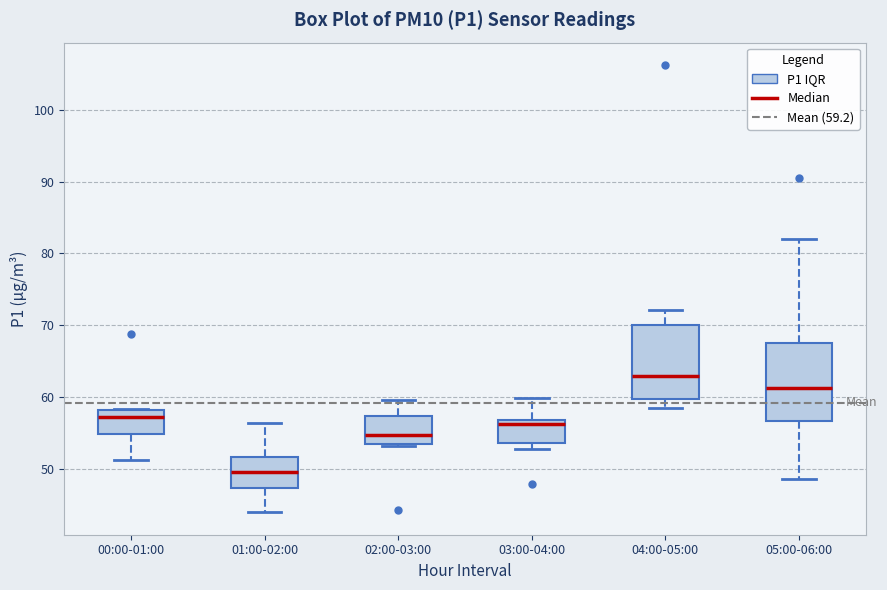

Reading left to right, transcribe this box plot: for each box, give where its median line is, the range the box spans, and where its two whiskers end, as read against the y-axis. The values are not printed on the chart, so give them approximately, as read against the axis.

00:00-01:00: median 57, box 55 to 58, whiskers 51 to 58
01:00-02:00: median 49, box 47 to 52, whiskers 44 to 56
02:00-03:00: median 55, box 53 to 57, whiskers 53 to 60
03:00-04:00: median 56, box 54 to 57, whiskers 53 to 60
04:00-05:00: median 63, box 60 to 70, whiskers 58 to 72
05:00-06:00: median 61, box 57 to 67, whiskers 49 to 82